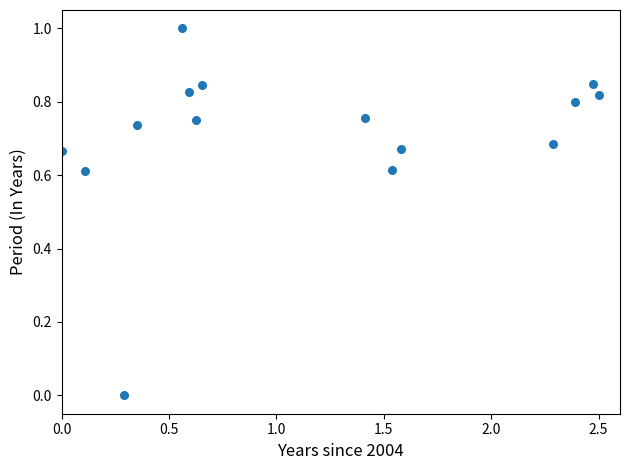

What is the range of Y values (max minus min)?

1.0